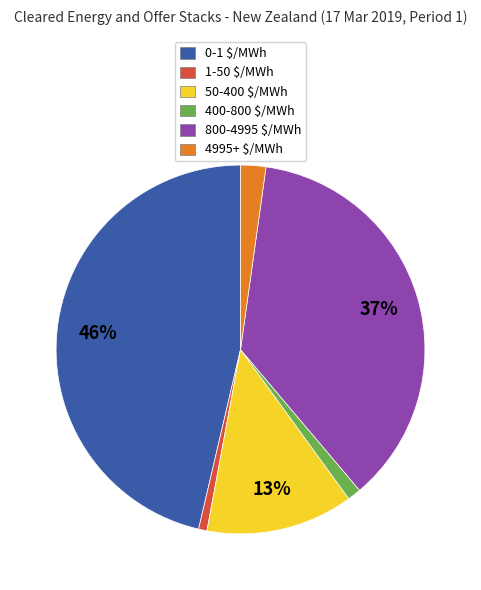

To the nearest percent, what is the average slice percentage?

17%